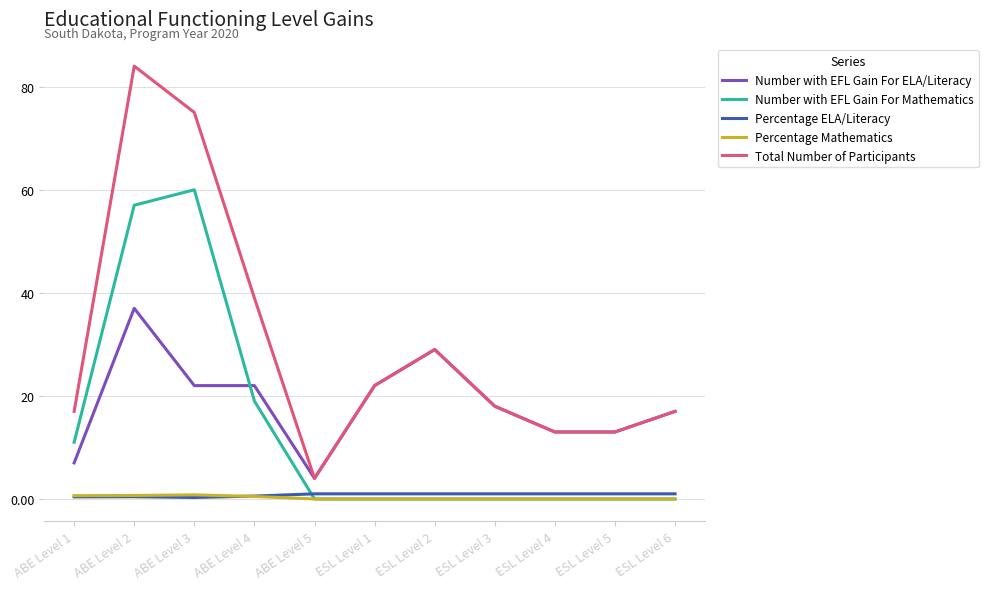

Count the number of categories in the chart.

11